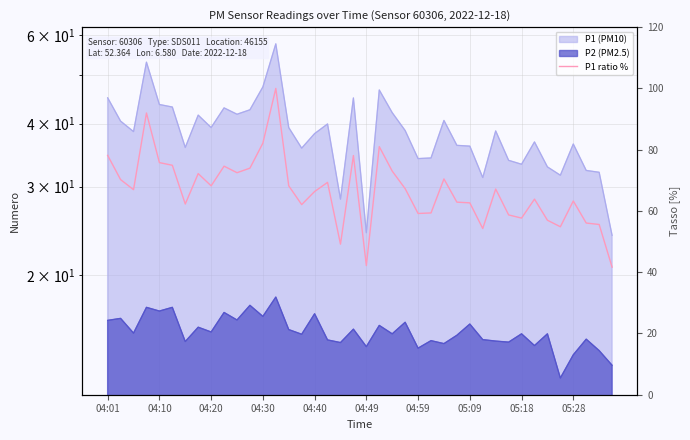

How many values are below 67?

20